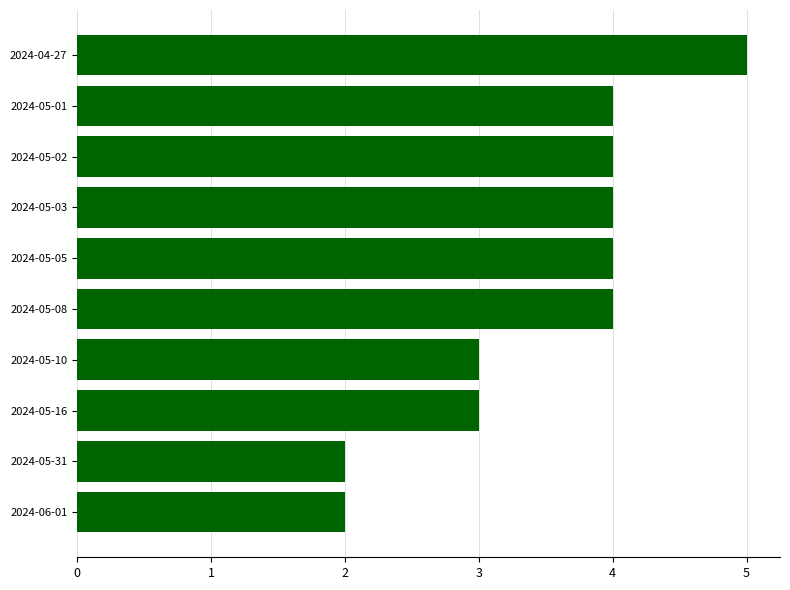

Approximately how many times larger is the value at 2024-05-03 compared to 2024-06-01?

2.0